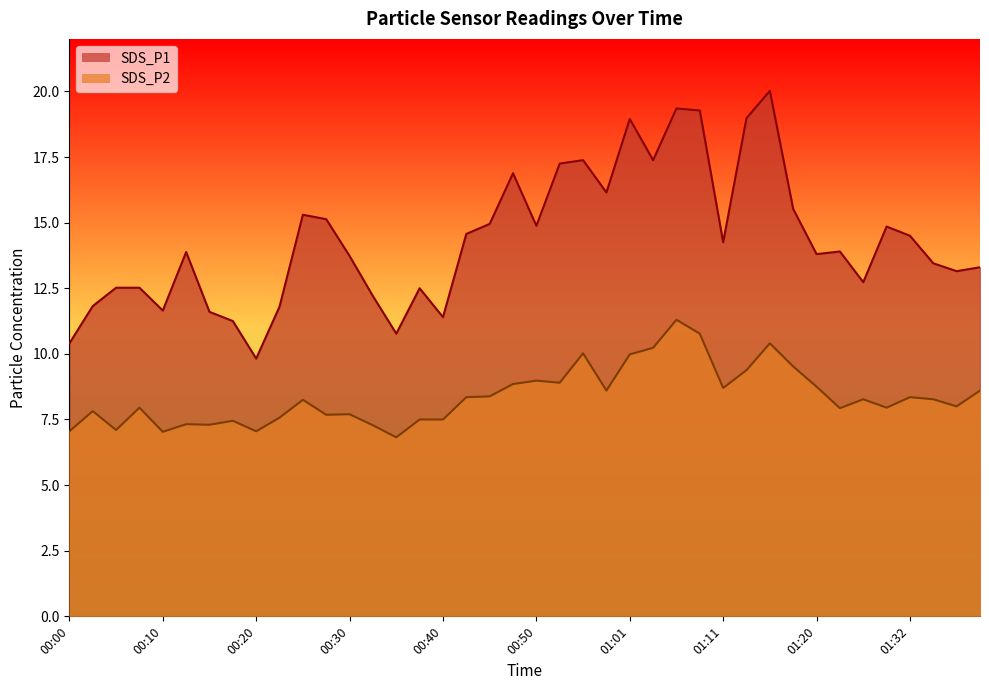

True or false: SDS_P2 and SDS_P1 cross at least once.

False